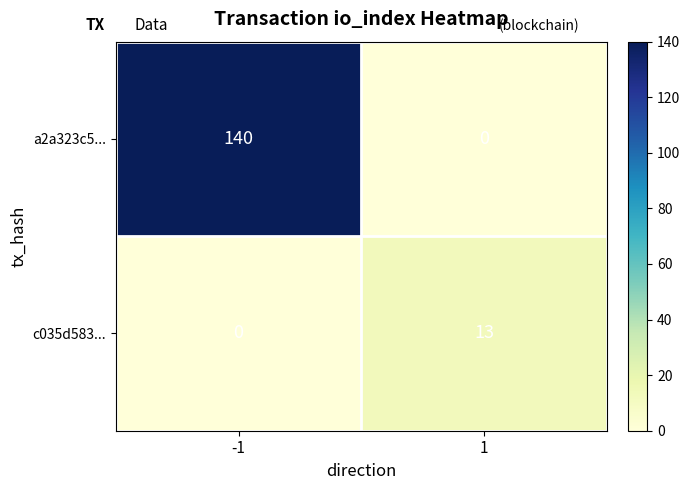

Rank the series at -1 from highest to lowest value.

a2a323c5..., c035d583...